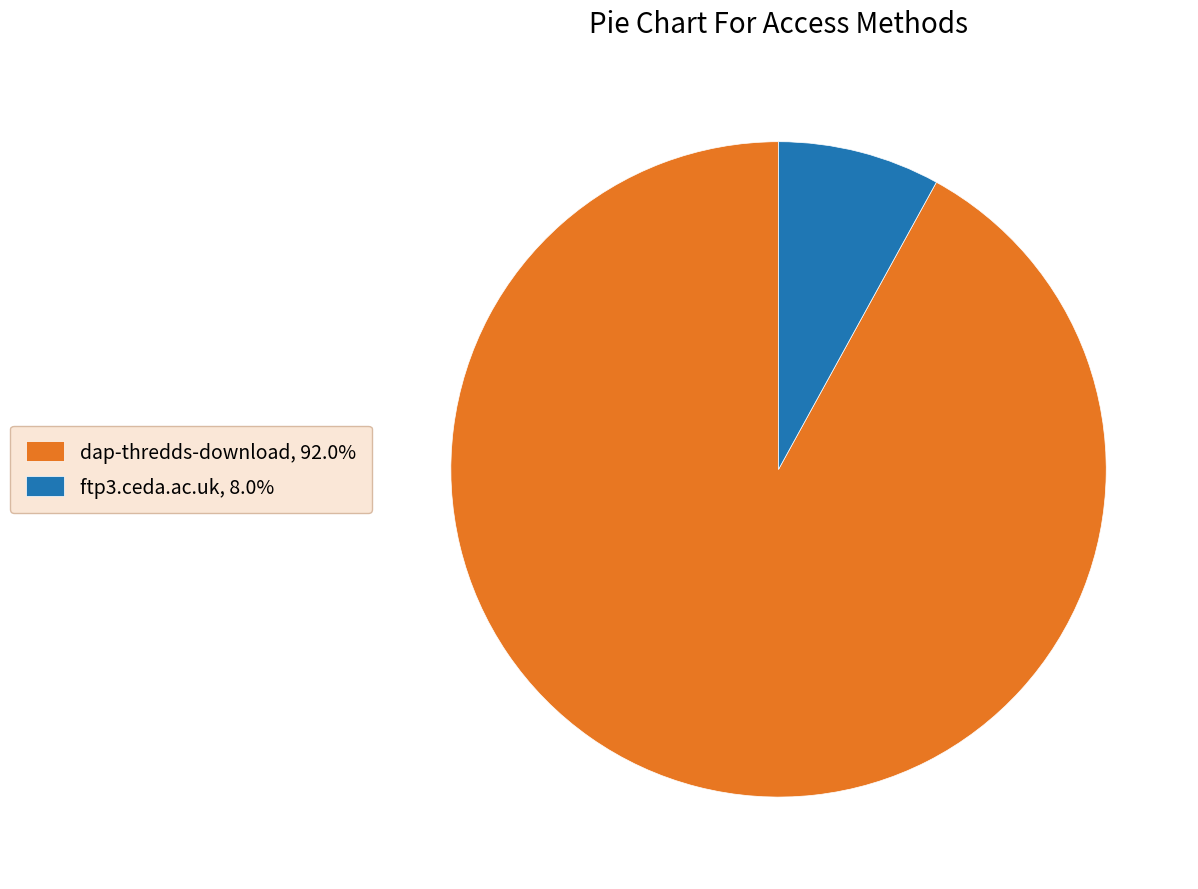

Is there a majority slice in this chart?

Yes